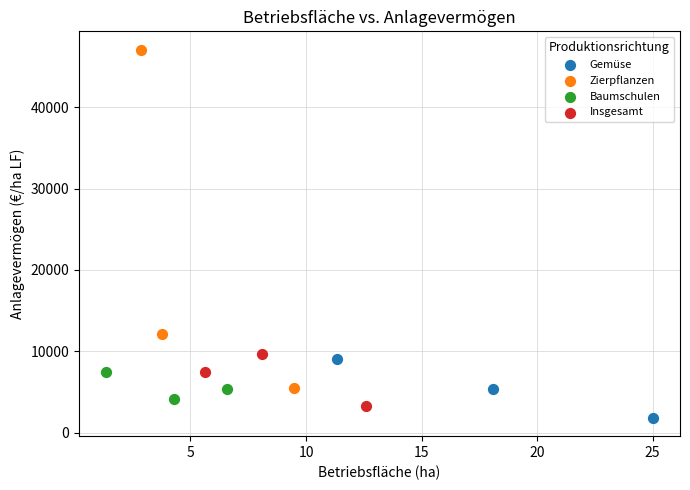

Which series contains the highest Y value?

Zierpflanzen